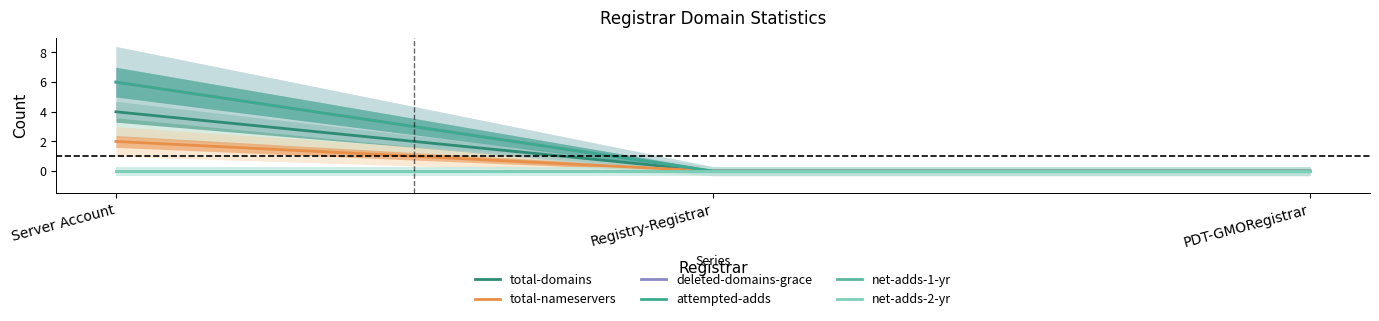

The value of attempted-adds at Server Account is 6. True or false?

True